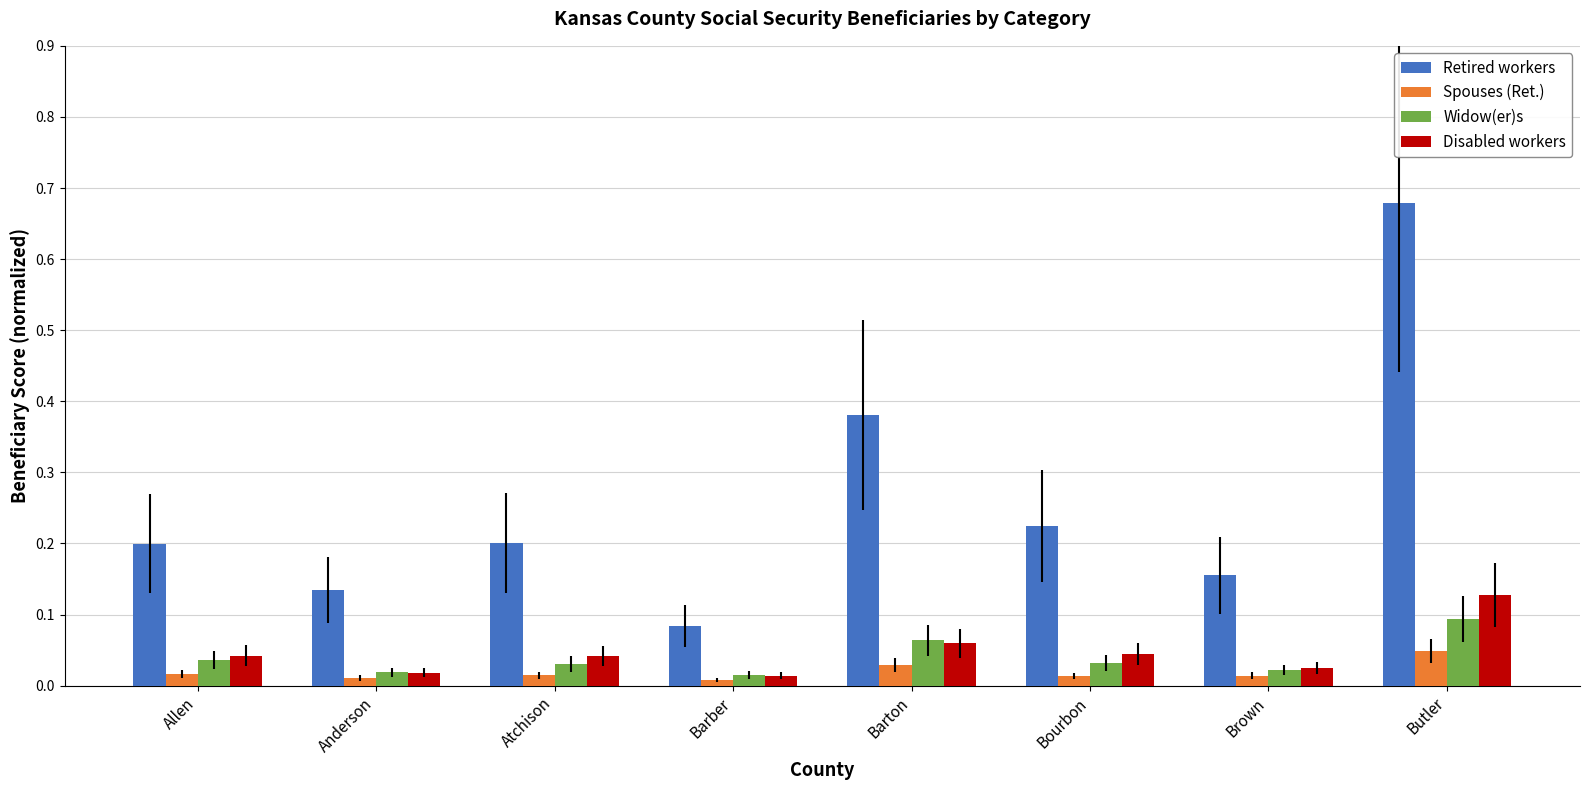

Rank the series by their maximum value, from lowest to highest.

Spouses (Ret.), Widow(er)s, Disabled workers, Retired workers